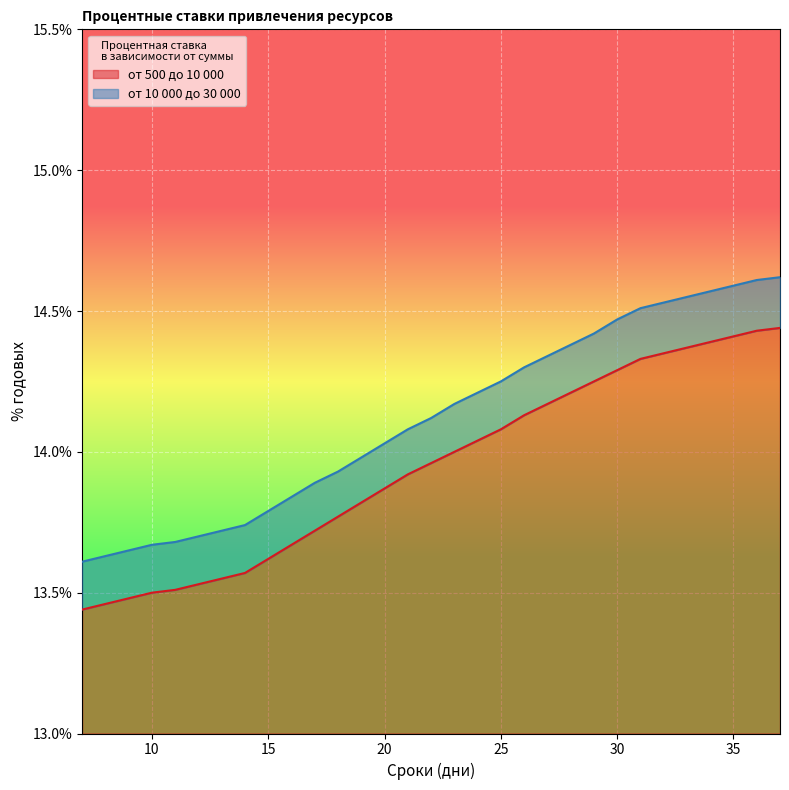

What is the lowest value of the от 500 до 10 000 series?

13.4